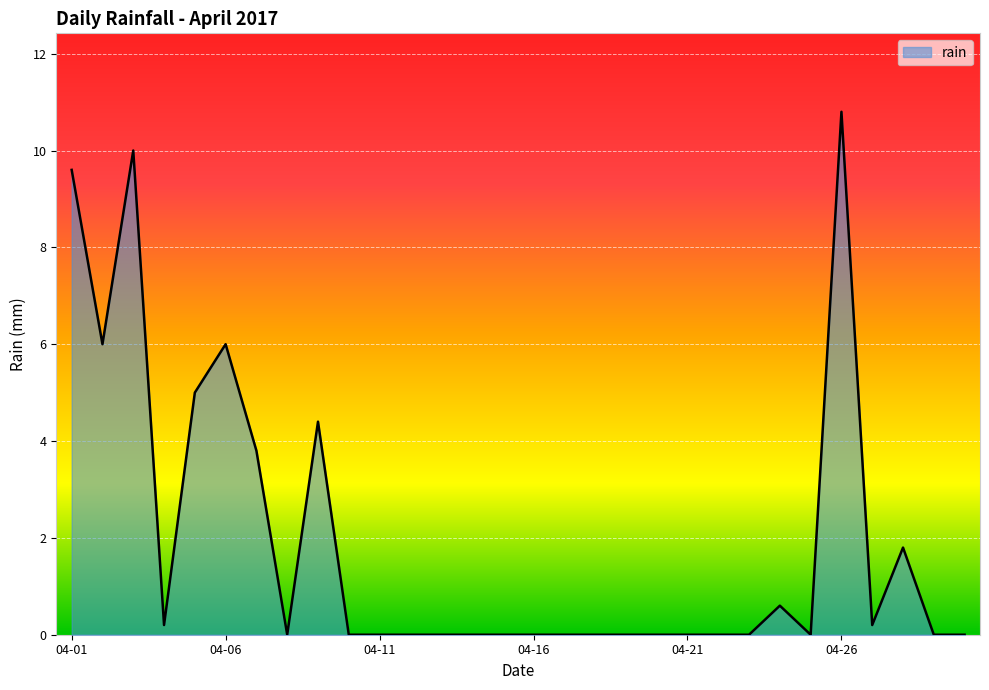

What is the maximum value shown in the chart?

10.8